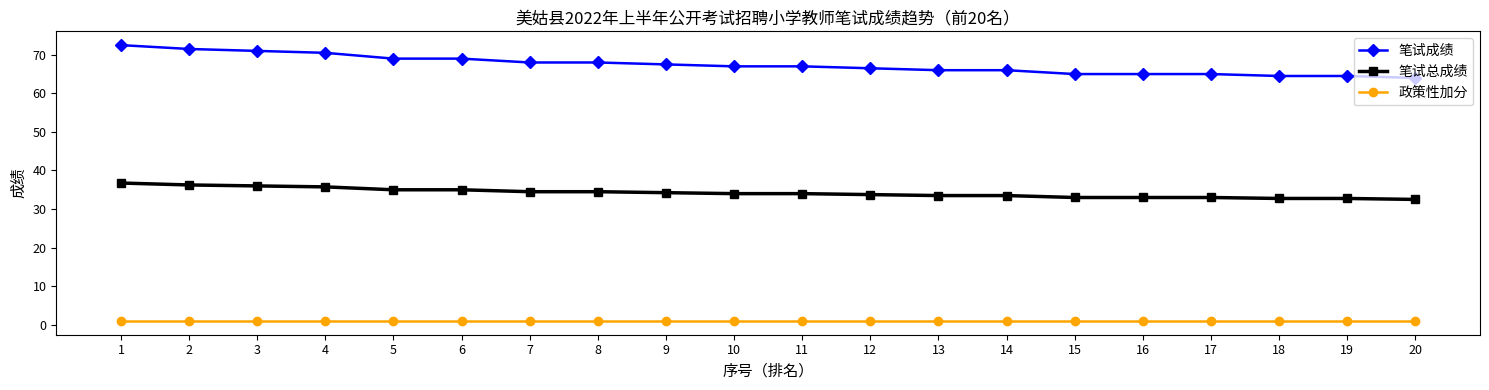

Rank the series by their maximum value, from lowest to highest.

政策性加分, 笔试总成绩, 笔试成绩